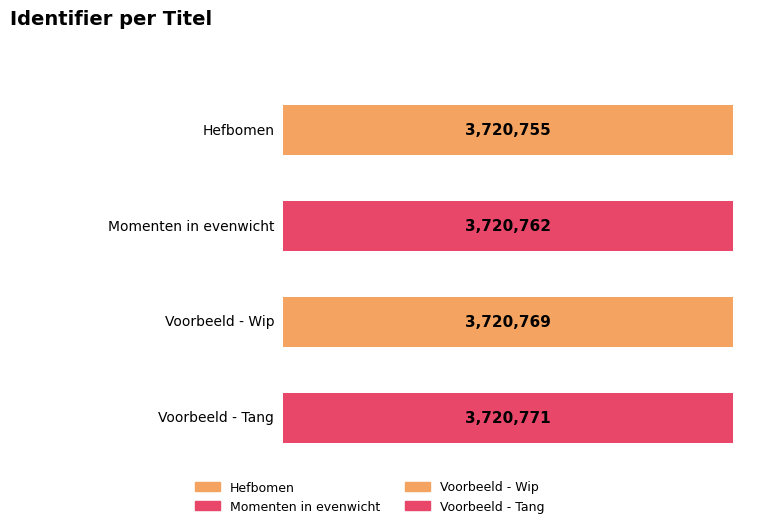

List the labels in order of value, smallest first.

Hefbomen, Momenten in evenwicht, Voorbeeld - Wip, Voorbeeld - Tang